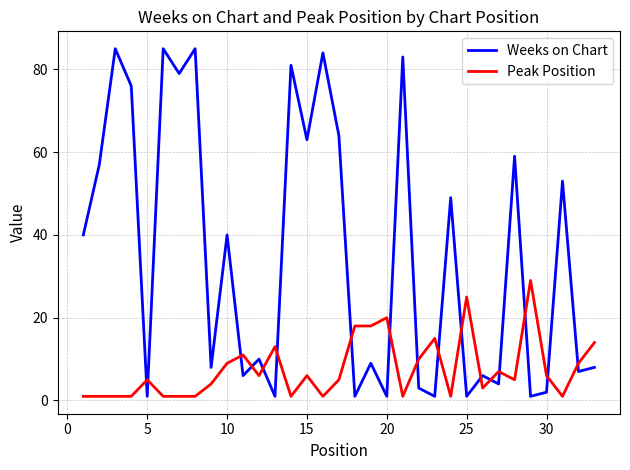

Which series has the widest spread of values?

Weeks on Chart